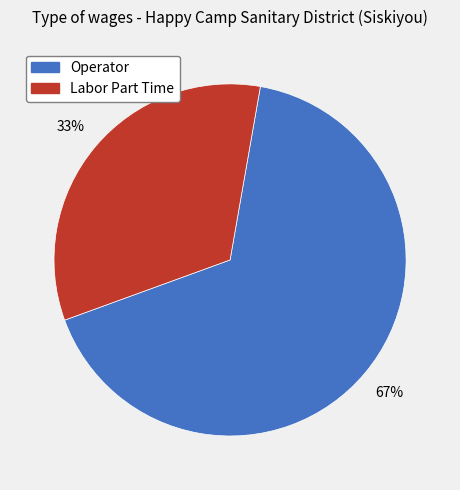

To the nearest percent, what percentage of the pie is Labor Part Time?

33%